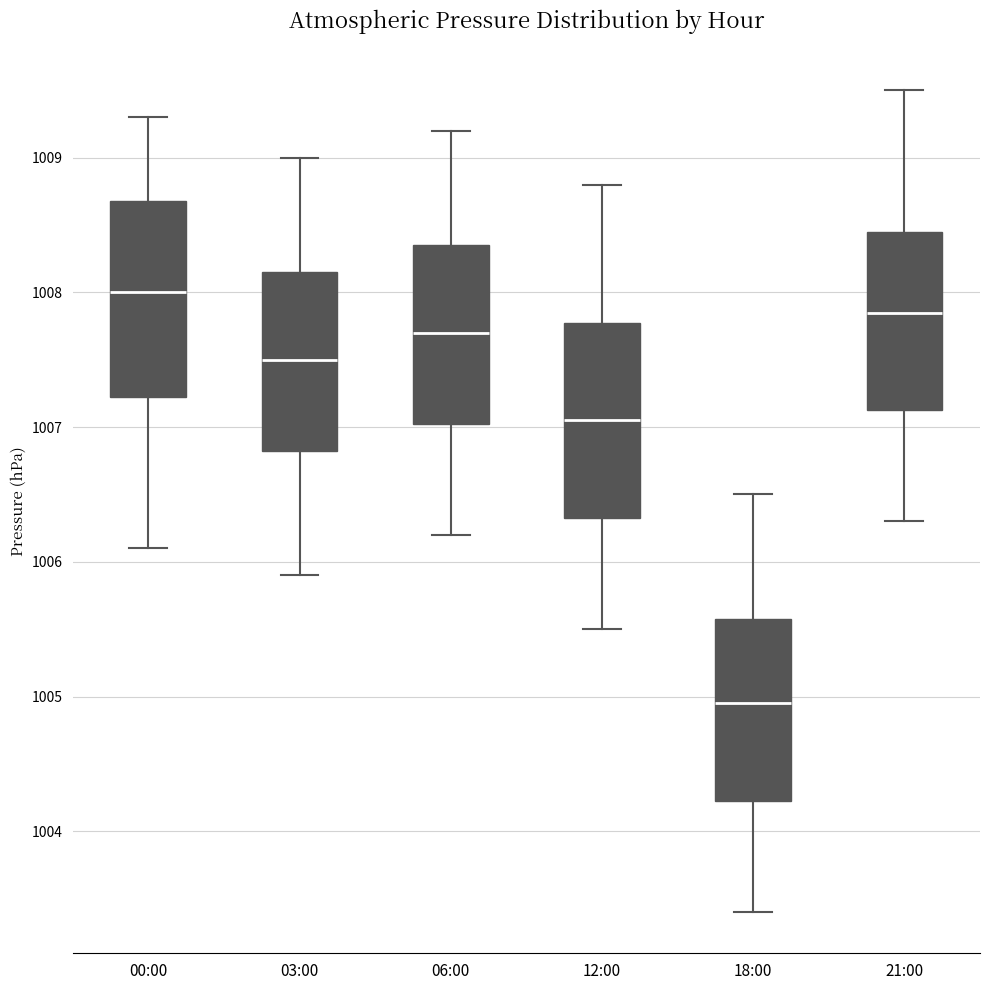

Reading left to right, transcribe this box plot: for each box, give where its median line is, the range the box spans, and where its two whiskers end, as read against the y-axis. The values are not printed on the chart, so give them approximately, as read against the axis.

00:00: median 1008.0, box 1007.2 to 1008.7, whiskers 1006.1 to 1009.3
03:00: median 1007.5, box 1006.8 to 1008.2, whiskers 1005.9 to 1009.0
06:00: median 1007.7, box 1007.0 to 1008.4, whiskers 1006.2 to 1009.2
12:00: median 1007.1, box 1006.3 to 1007.8, whiskers 1005.5 to 1008.8
18:00: median 1005.0, box 1004.2 to 1005.6, whiskers 1003.4 to 1006.5
21:00: median 1007.9, box 1007.1 to 1008.5, whiskers 1006.3 to 1009.5